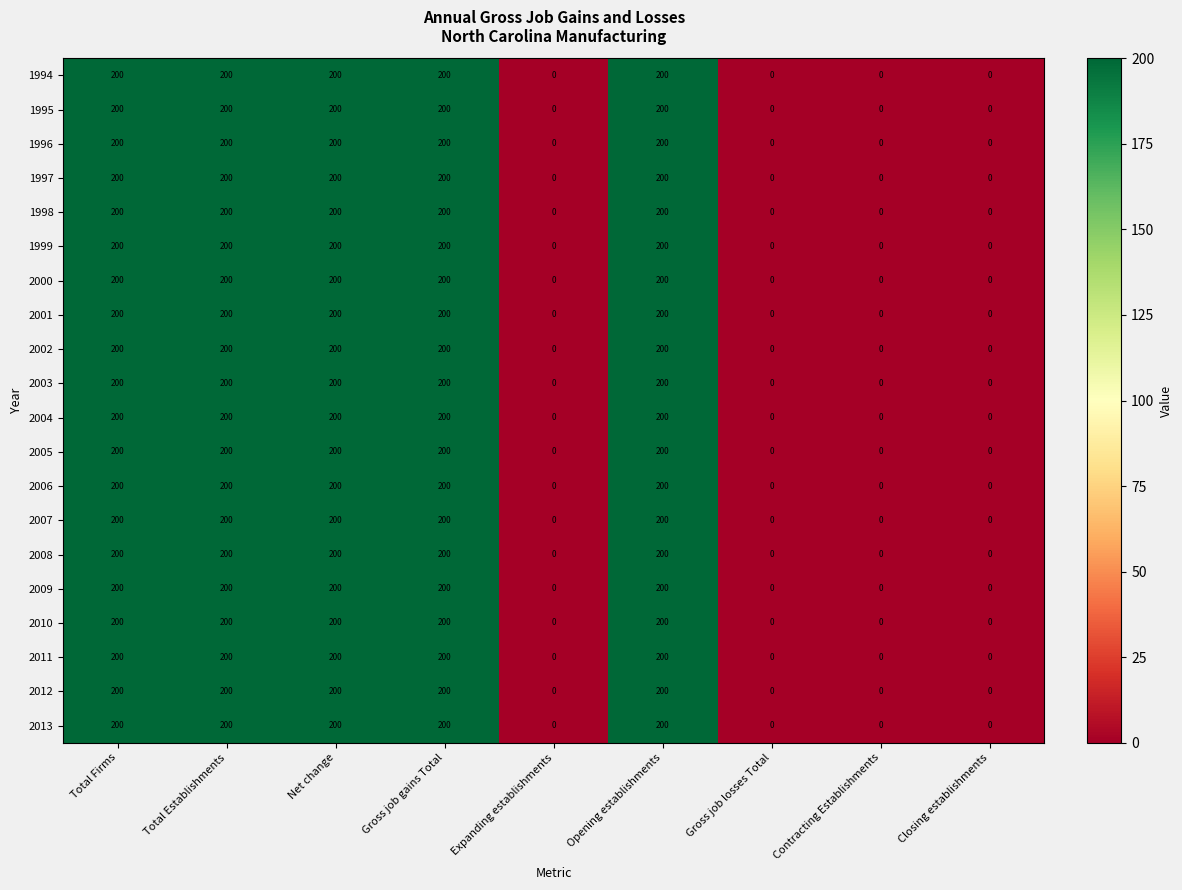

What is the sum of all 2013 values?

1000